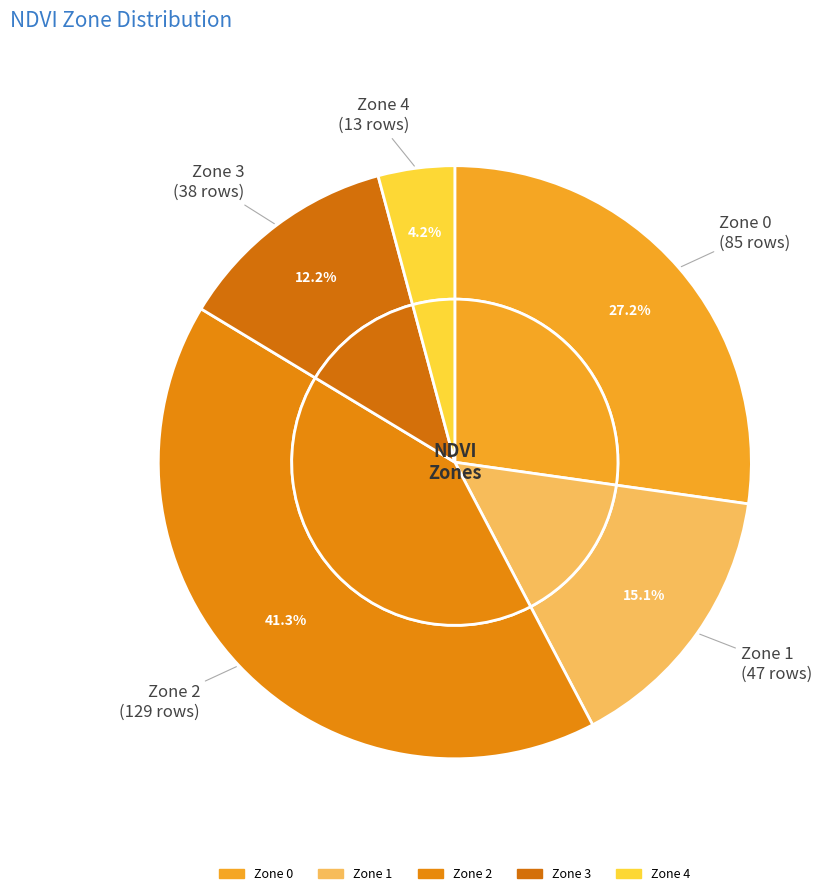

Count the number of slices in the pie.

5